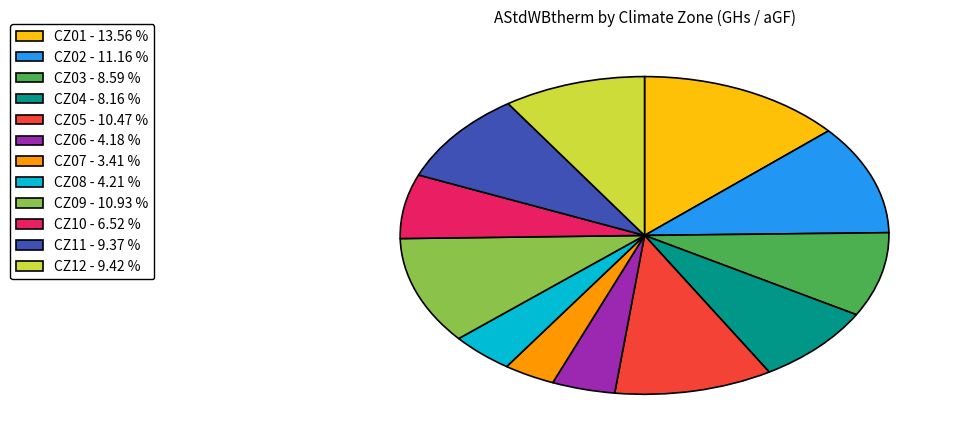

Is there a majority slice in this chart?

No